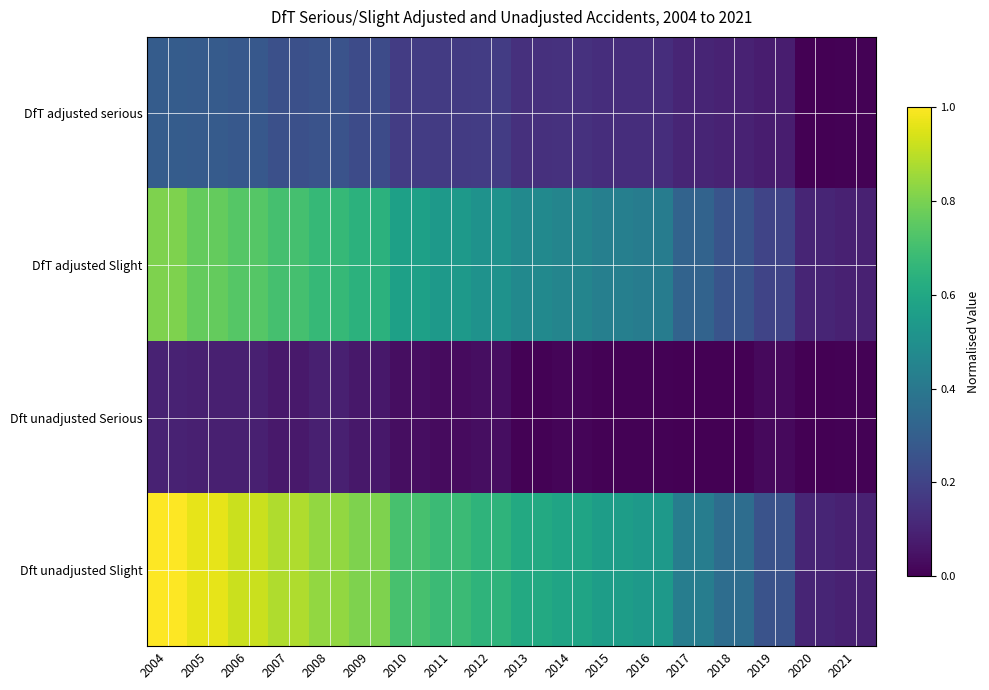

List the series in order of their overall mean, highest first.

Dft unadjusted Slight, DfT adjusted Slight, DfT adjusted serious, Dft unadjusted Serious